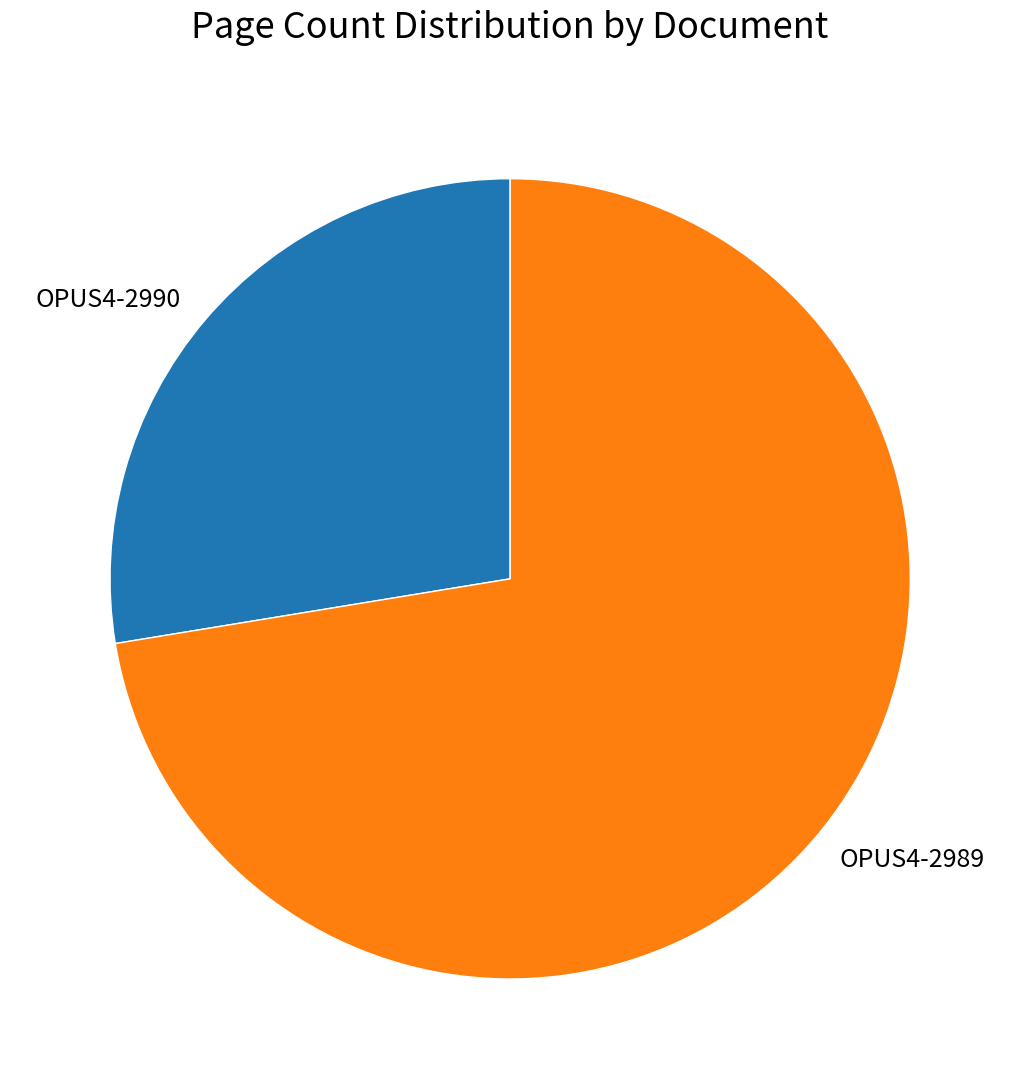

Rank the categories by value from lowest to highest.

OPUS4-2990, OPUS4-2989